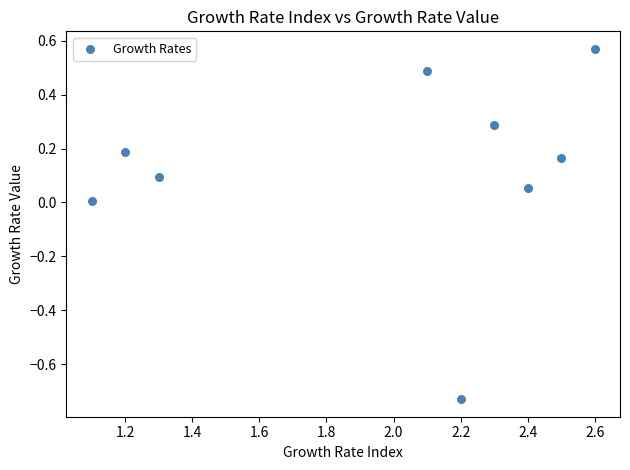

What is the average X value?

2.0